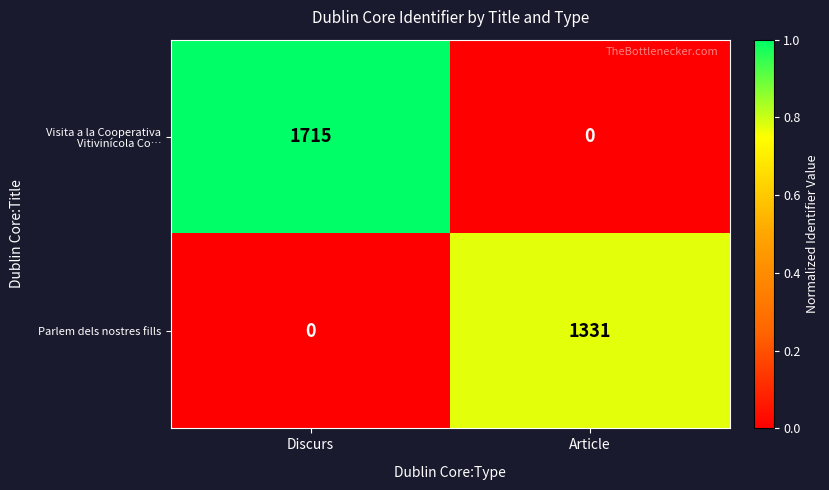

What is the total value across all series at Discurs?

1715